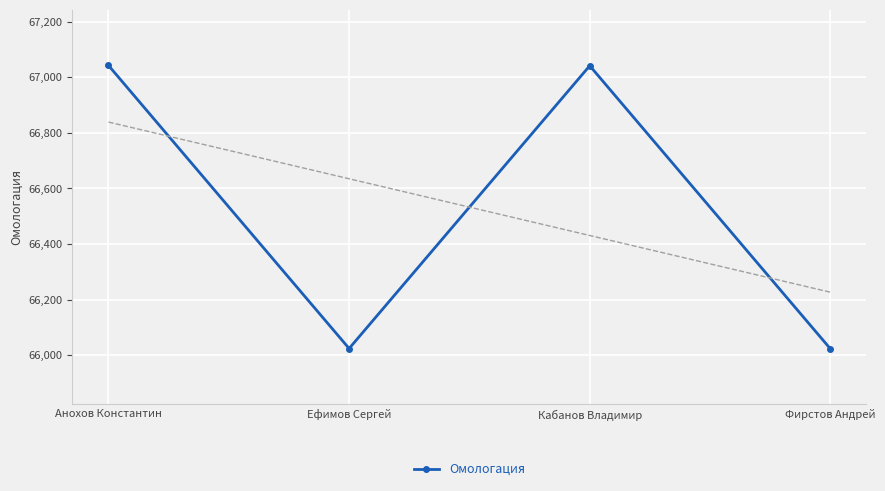

List the labels in order of value, smallest first.

Фирстов Андрей, Ефимов Сергей, Кабанов Владимир, Анохов Константин